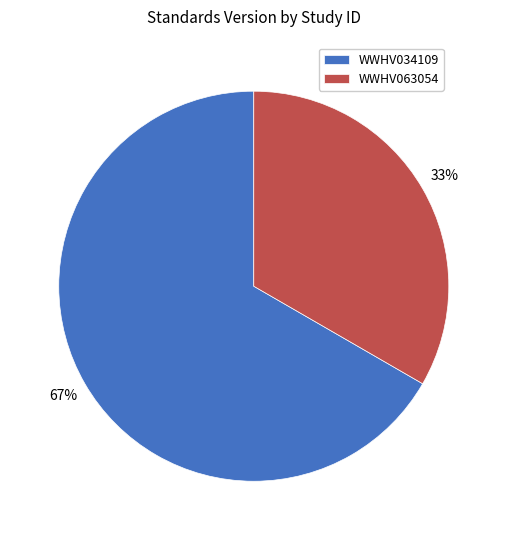

What percentage is the WWHV034109 slice, to the nearest percent?

67%